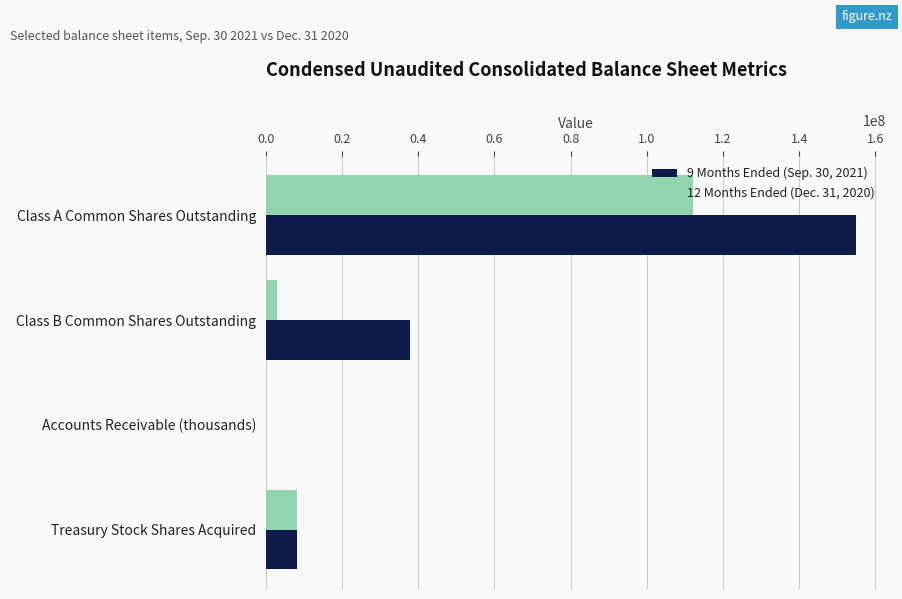

The 9 Months Ended (Sep. 30, 2021) series shows 26258689 at Class B Common Shares Outstanding. True or false?

False